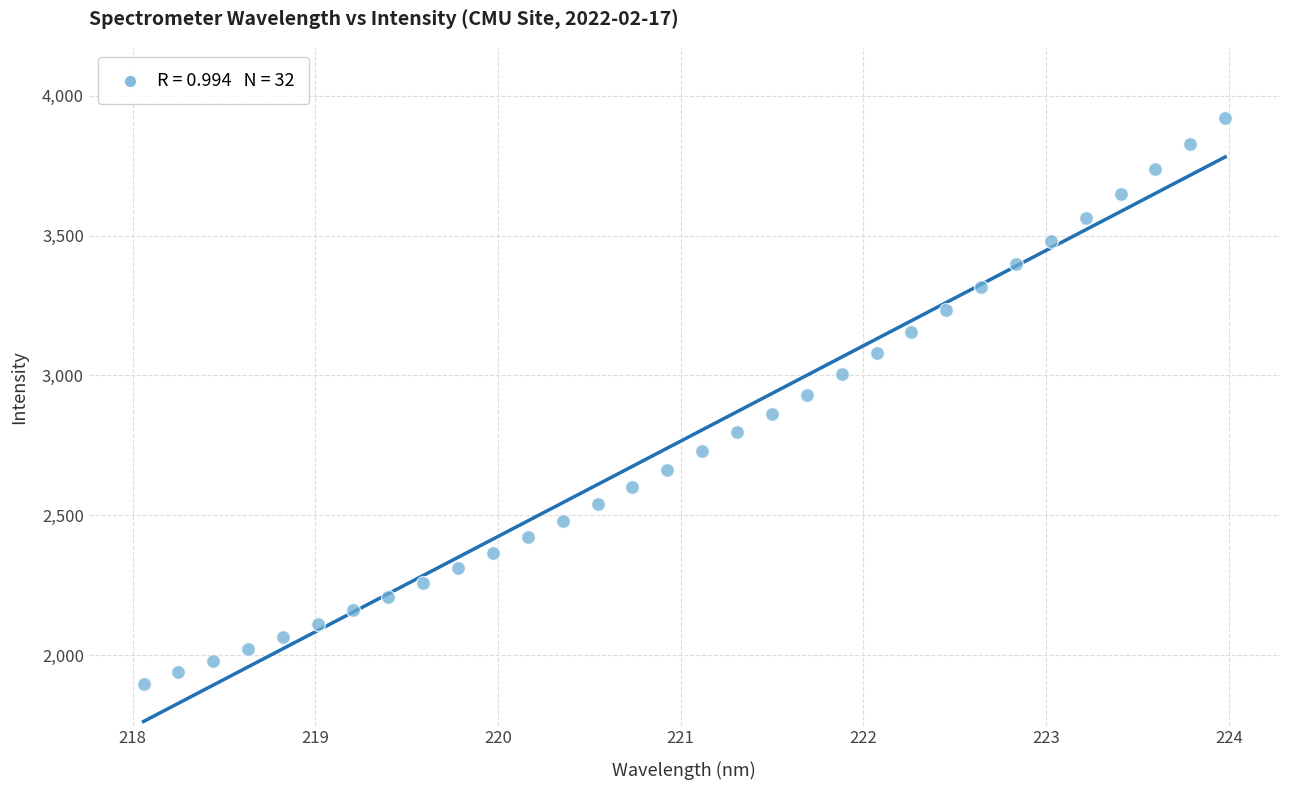

What is the range of X values (max minus min)?

5.9